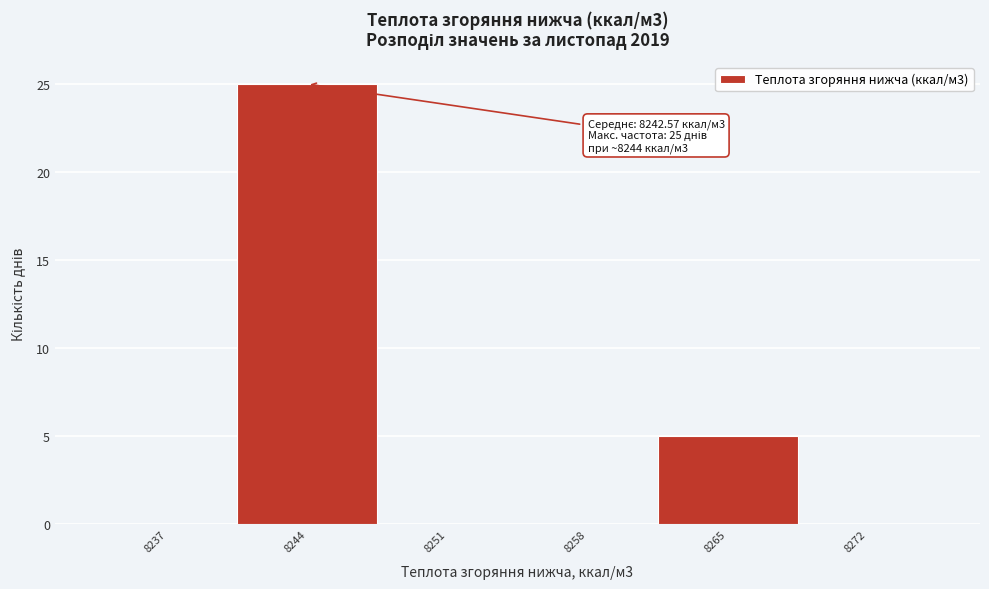

Which range on the x-axis has the tallest bar?

8240 to 8247